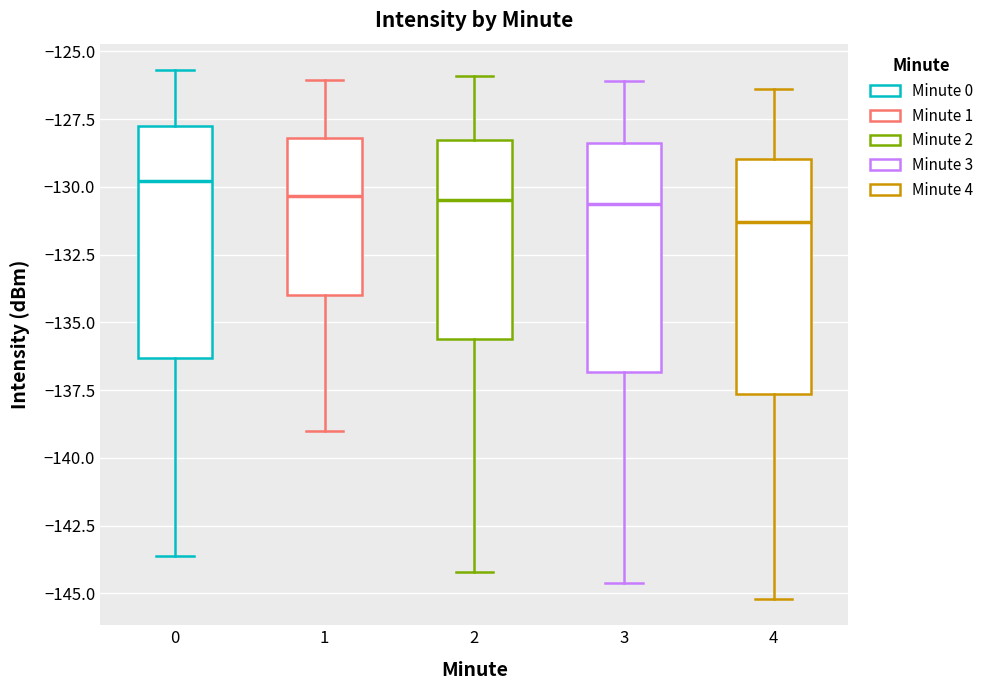

Where does the median line of the box at x = 4 sit on the y-axis? The values are not printed on the chart, so give them approximately, as read against the axis.

-131.5